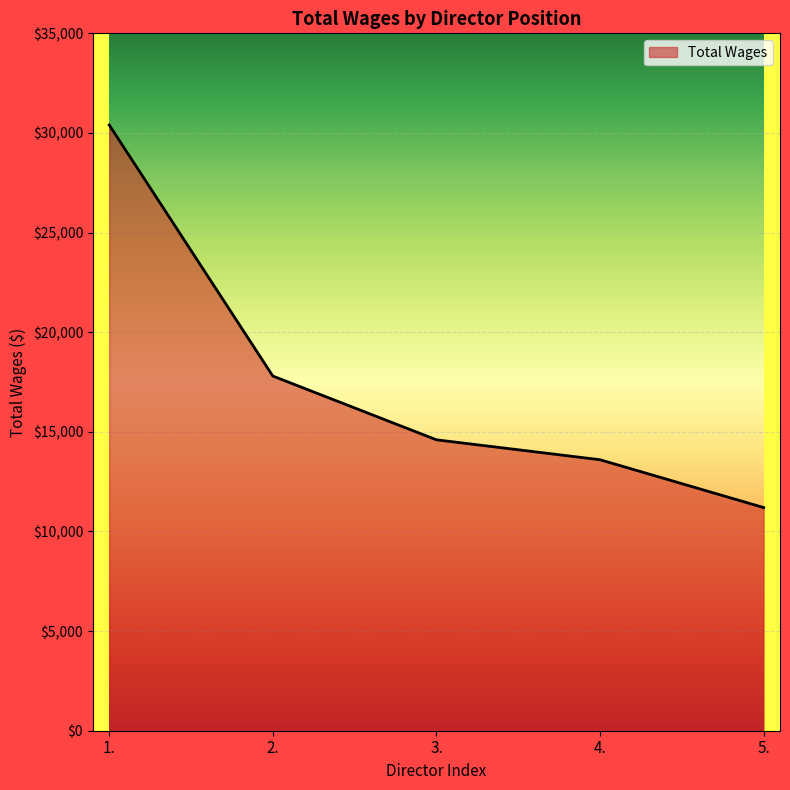

List the labels in order of value, smallest first.

5., 4., 3., 2., 1.